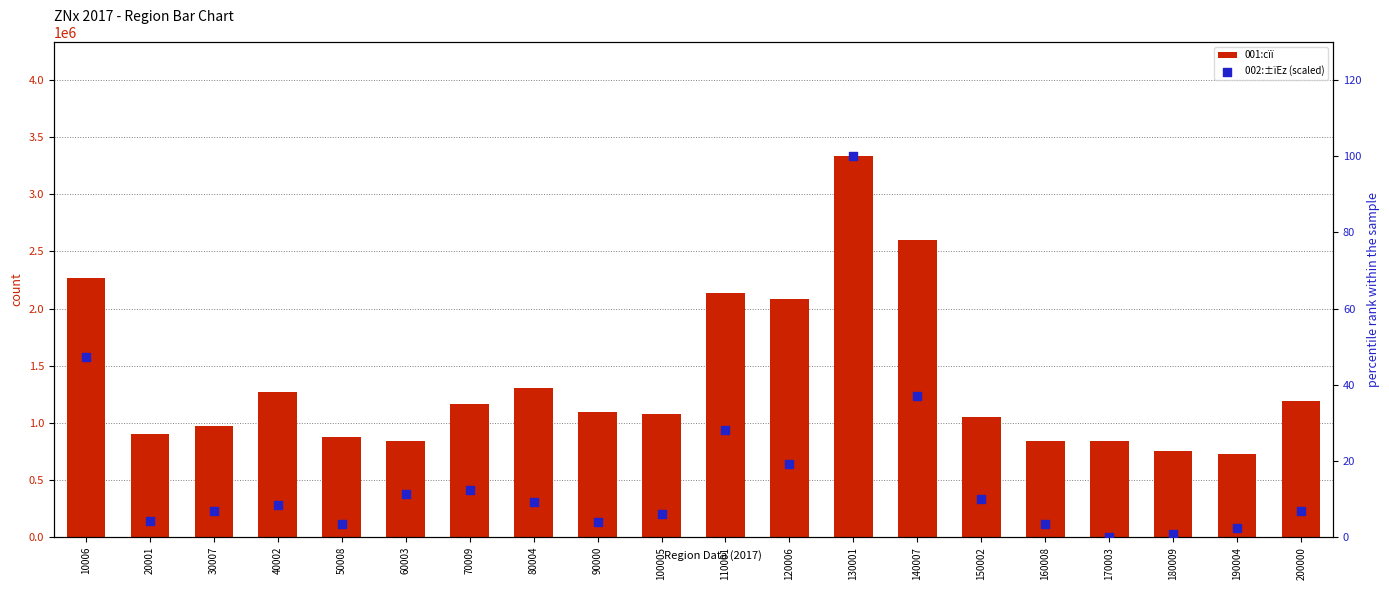

Which series has the largest Y range (max minus min)?

001:cïï